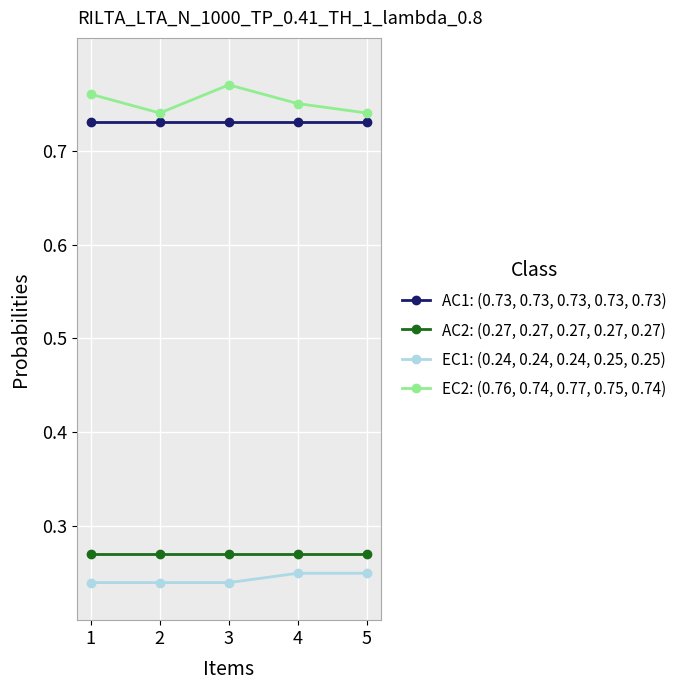

Does the chart display data point markers on the line(s)?

Yes